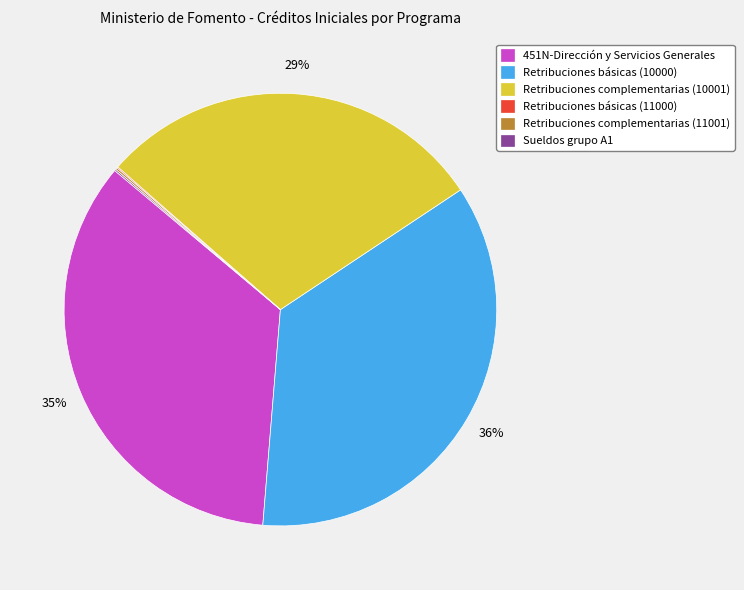

The 451N-Dirección y Servicios Generales slice represents 29% of the pie. True or false?

False